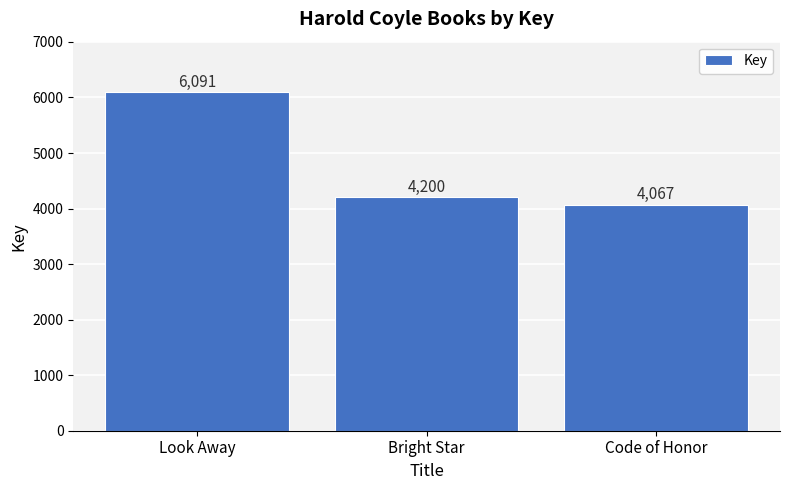

At which label does the data first exceed 4200?

Look Away